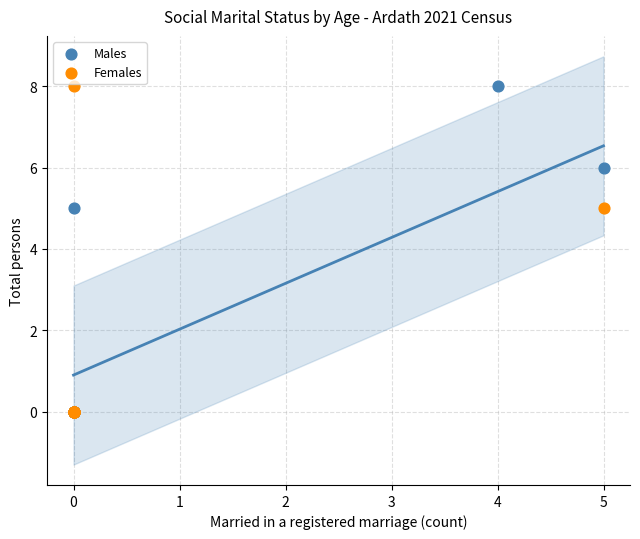

What are all the series names shown in the legend?

Males, Females